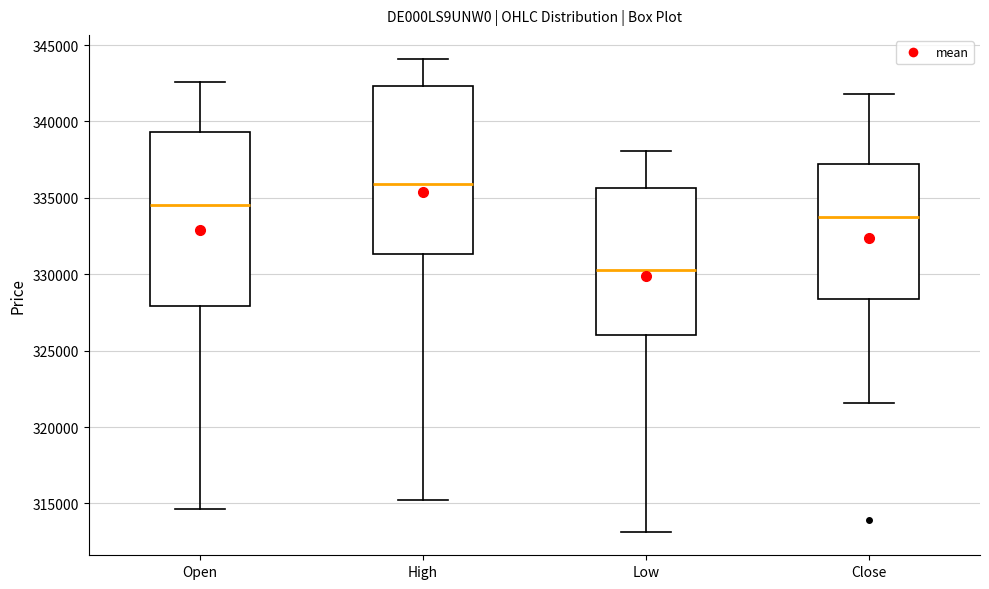

Which box has the lowest median line?

Low